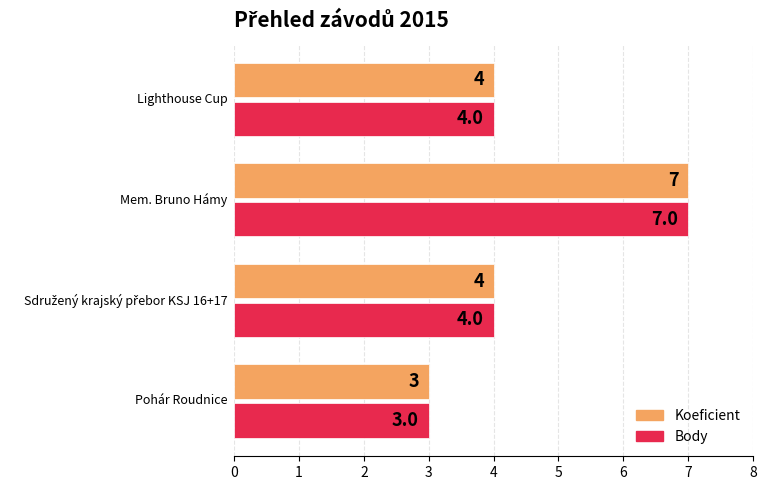

What is the maximum value for Koeficient?

7